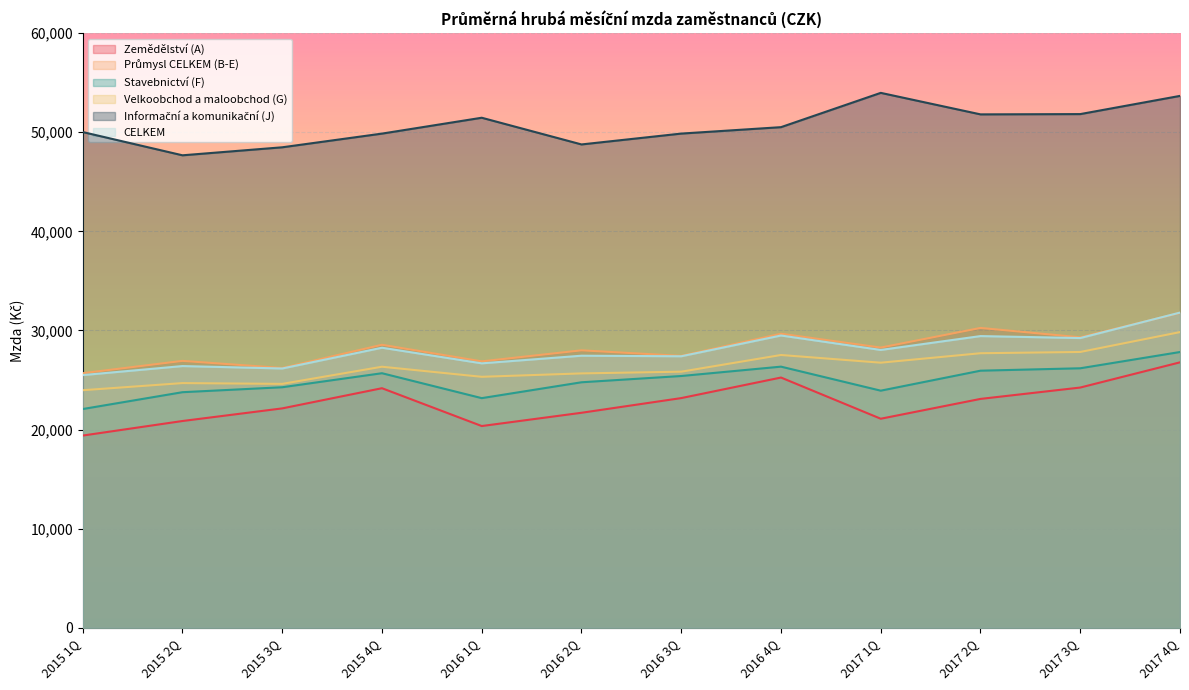

What is the minimum value for Informační a komunikační (J)?

47668